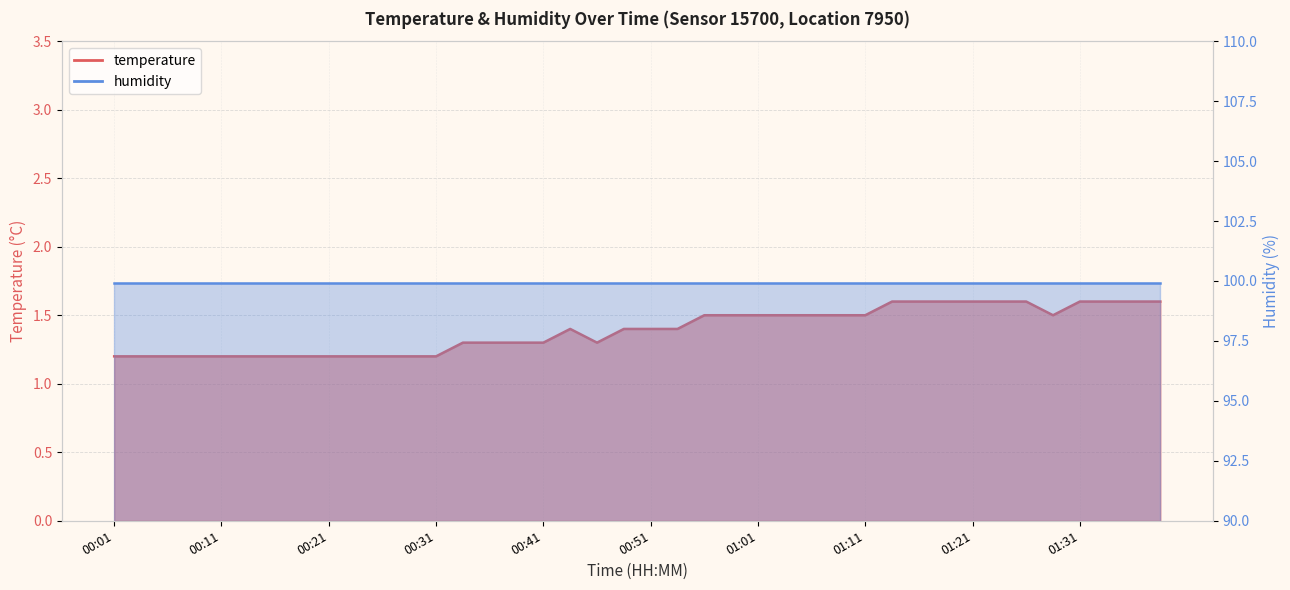

What is the average value?

1.4